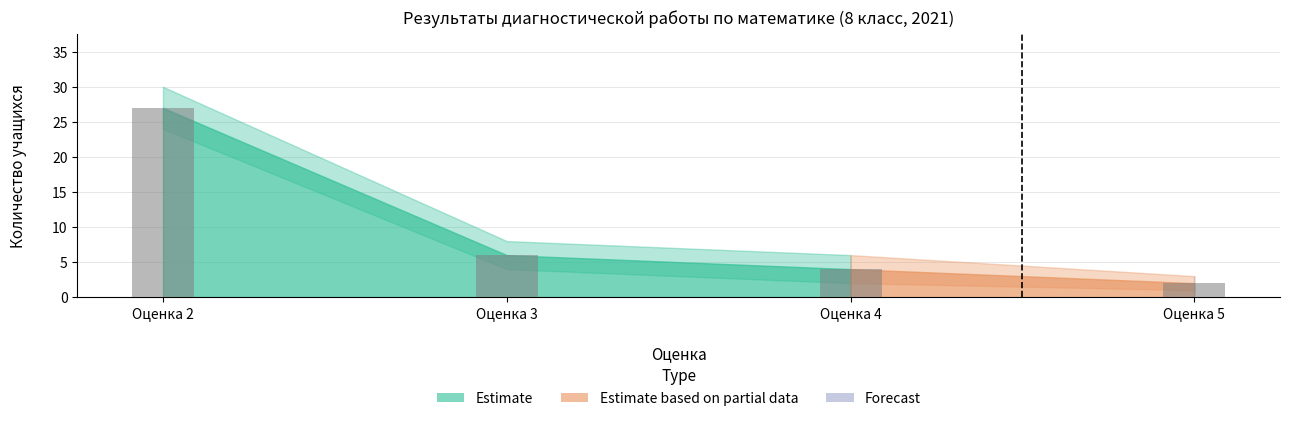

What is the value of the 3rd bar from the left?

4